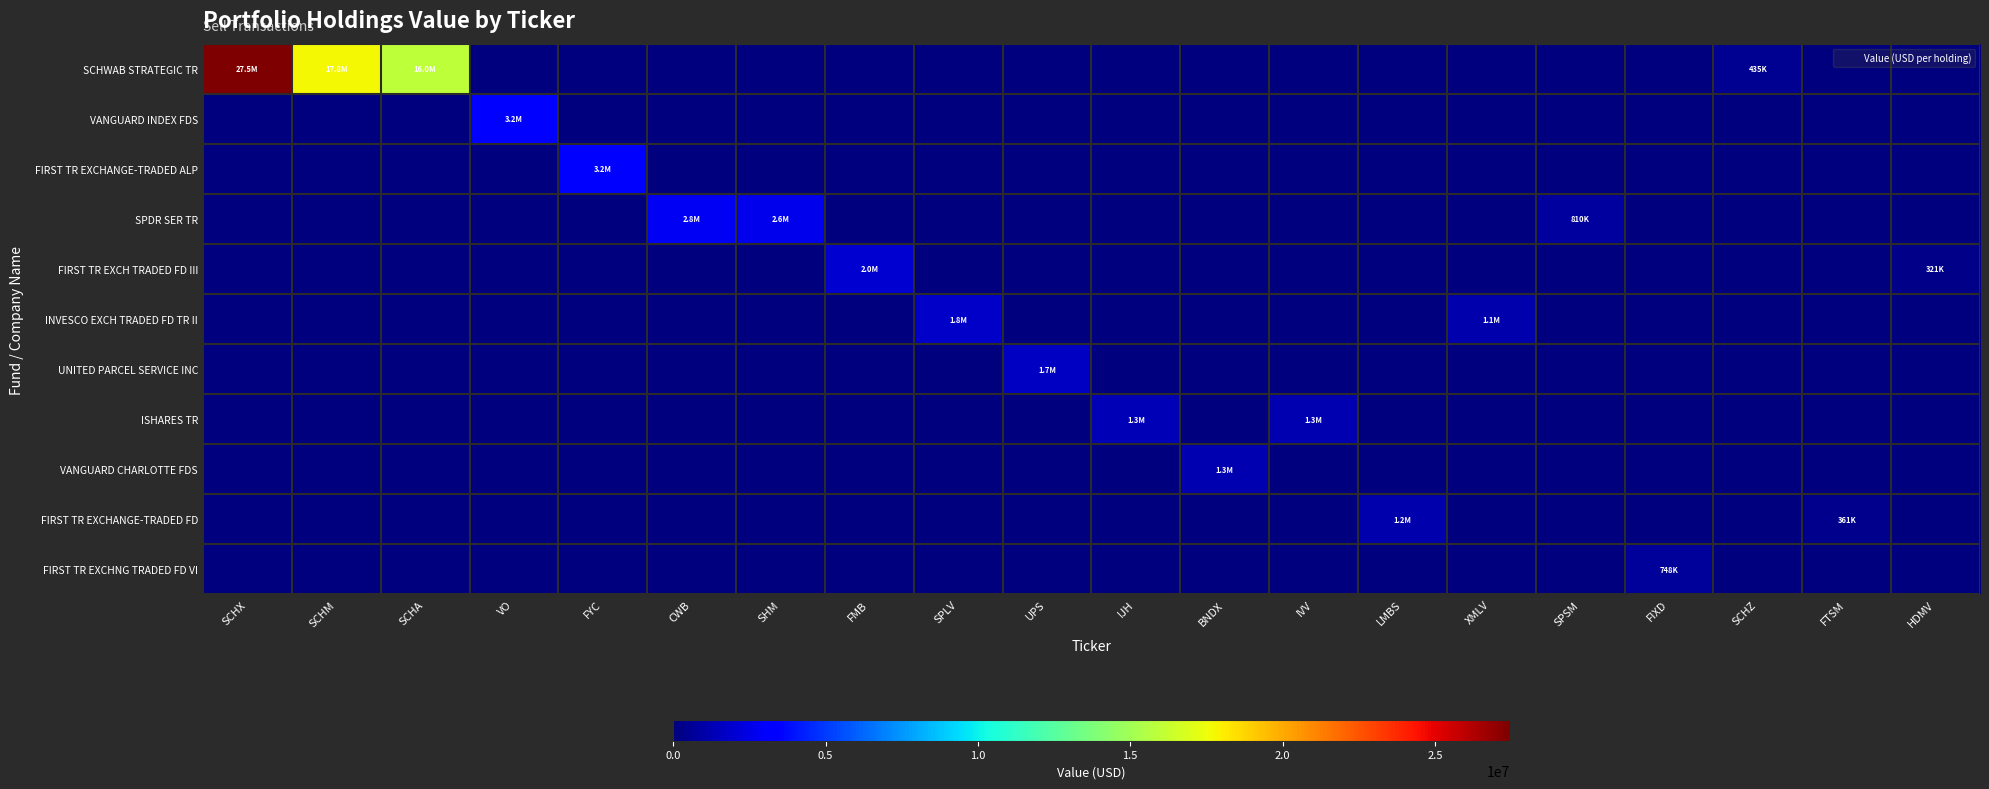

Between SHM and UPS, which series saw the biggest shift?

SPDR SER TR